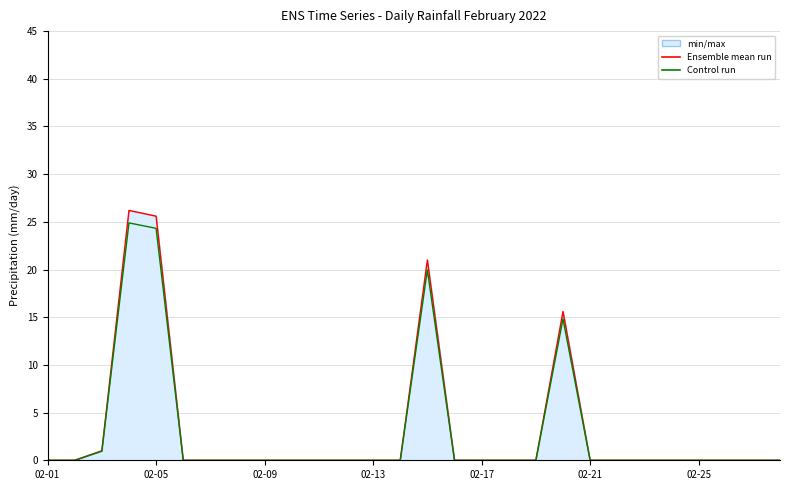

Which label corresponds to the smallest value in the chart?

02-01